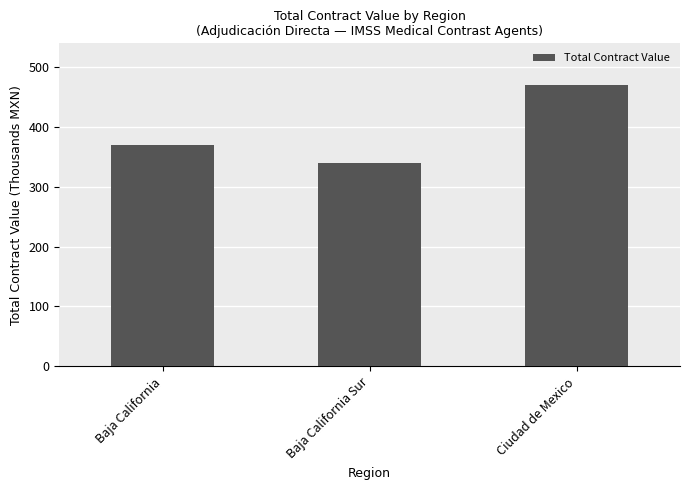

Reading left to right, list all the values displayed in this chart.

369.5	339.7	468.8